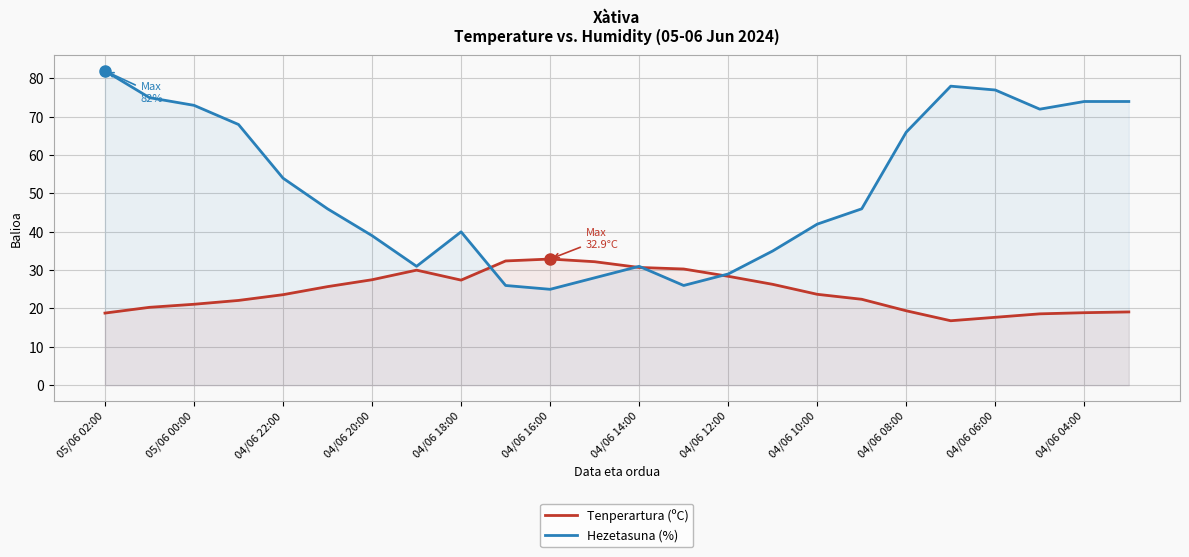

Rank the series by their average value, from lowest to highest.

Tenperartura (ºC), Hezetasuna (%)